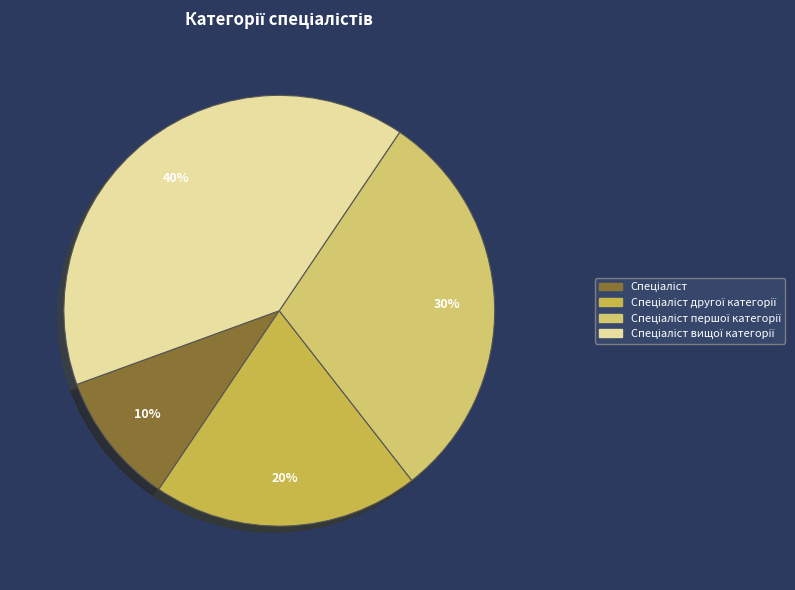

To the nearest percent, what is the difference between the largest and smallest slice percentages?

30%